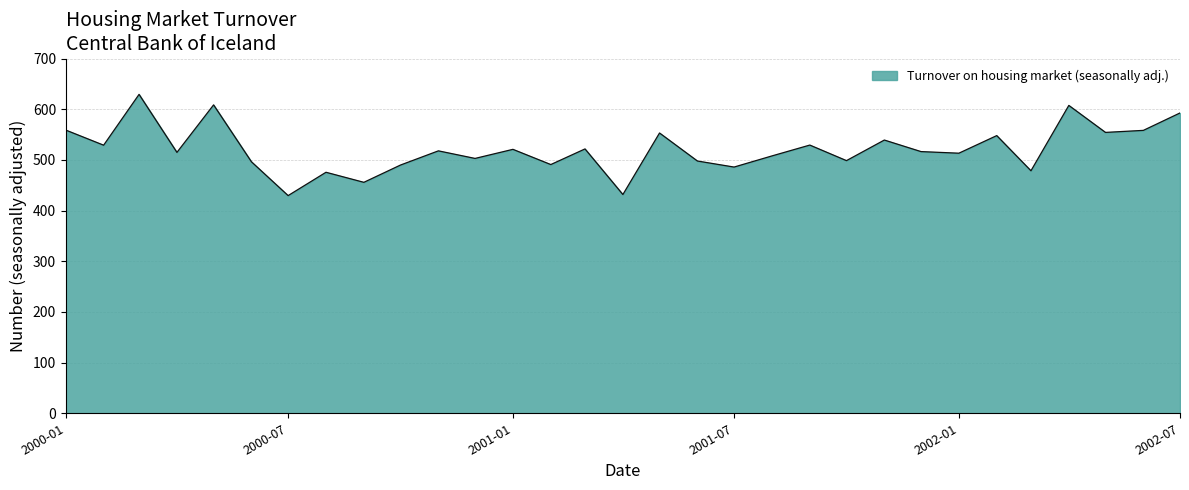

What is the maximum value shown in the chart?

629.3